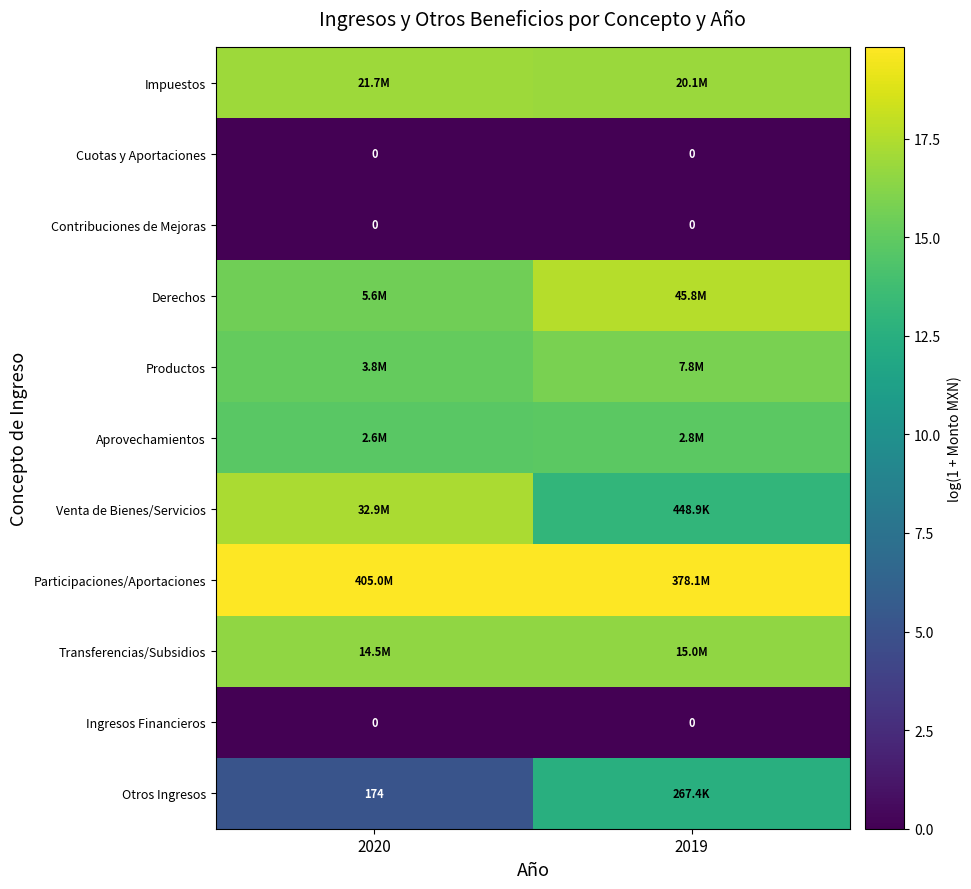

At which category does the chart reach its minimum across all series?

2020